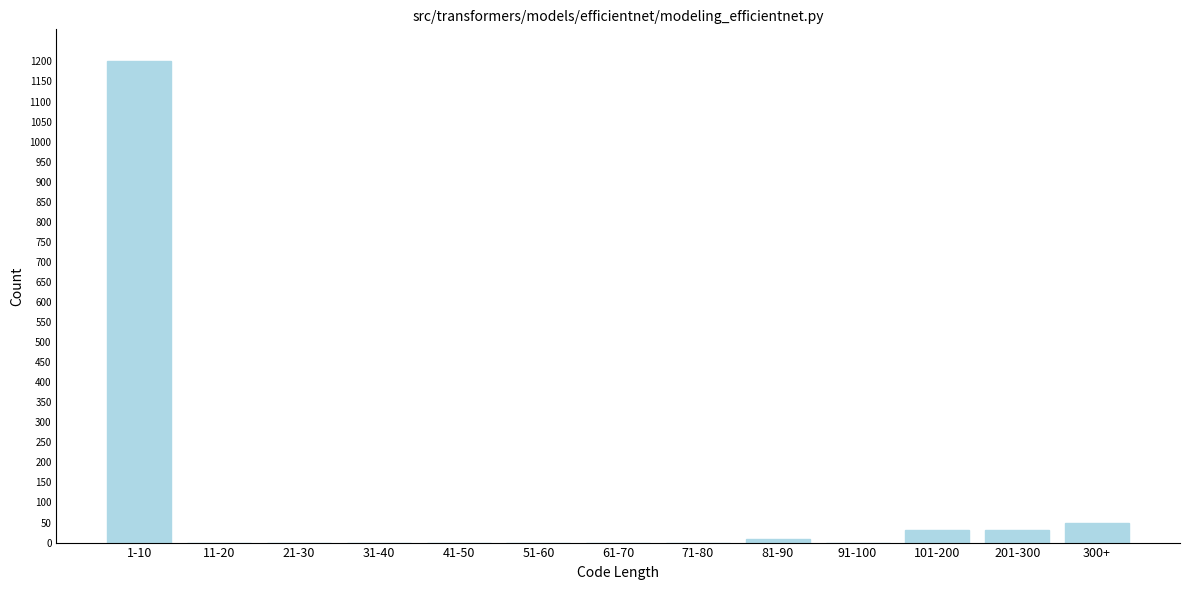

Reading left to right, transcribe all the data shown in this chart.

1-10=1200	11-20=0	21-30=0	31-40=0	41-50=0	51-60=0	61-70=0	71-80=0	81-90=8	91-100=0	101-200=32	201-300=32	300+=48